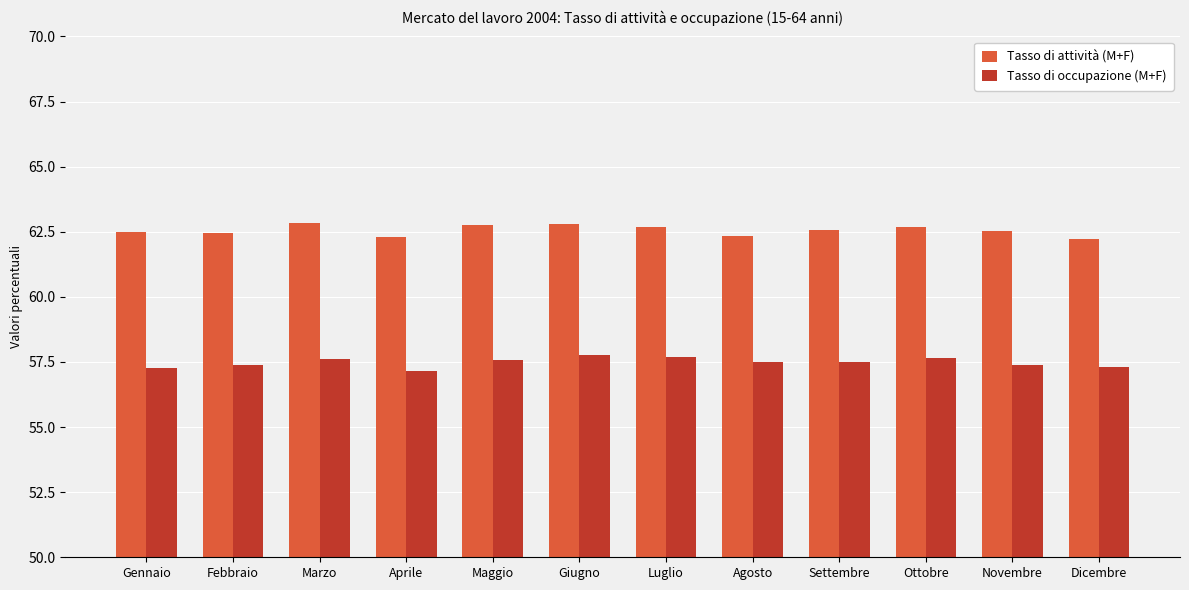

What is the maximum value for Tasso di occupazione (M+F)?

57.8